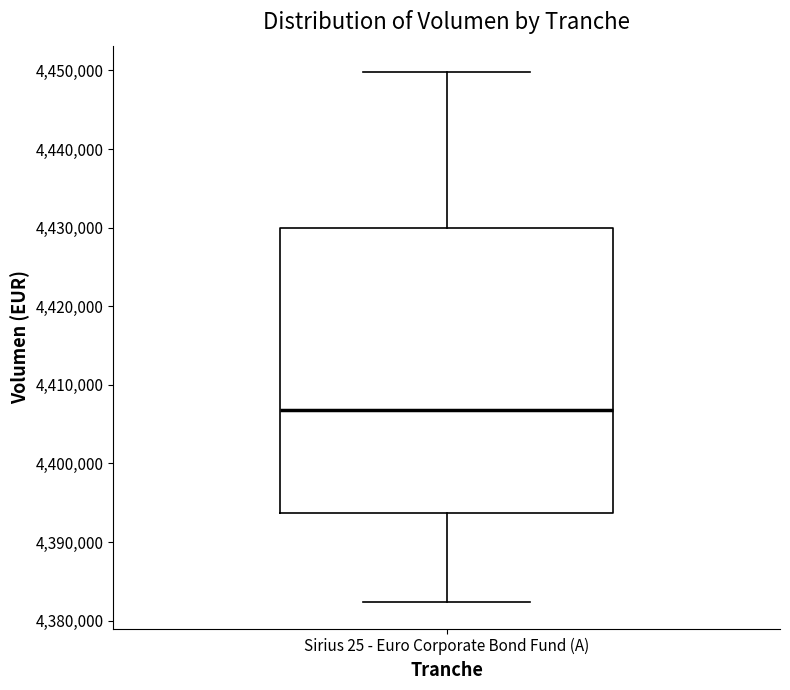

Read this box plot against the y-axis: the position of the median line, the range covered by the box, and the ends of both whiskers. The values are not printed on the chart, so give them approximately, as read against the axis.

median 4407000, box 4394000 to 4430000, whiskers 4382000 to 4450000